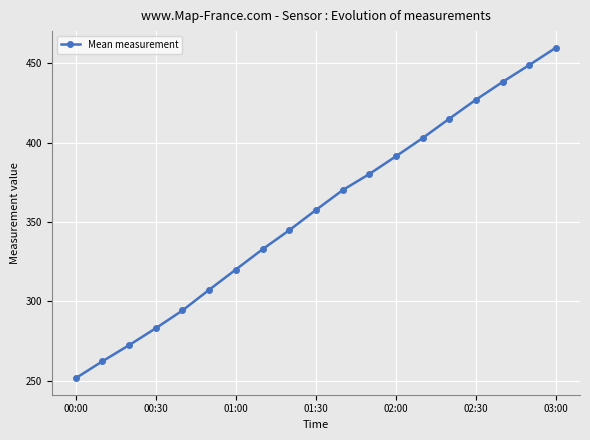

Reading left to right, what are all the values shown in this chart?

251.5	262.2	272.3	283.0	294.2	307.3	320.0	332.8	344.8	357.6	370.1	380.2	391.4	402.9	415.2	427.2	438.4	449.1	460.0